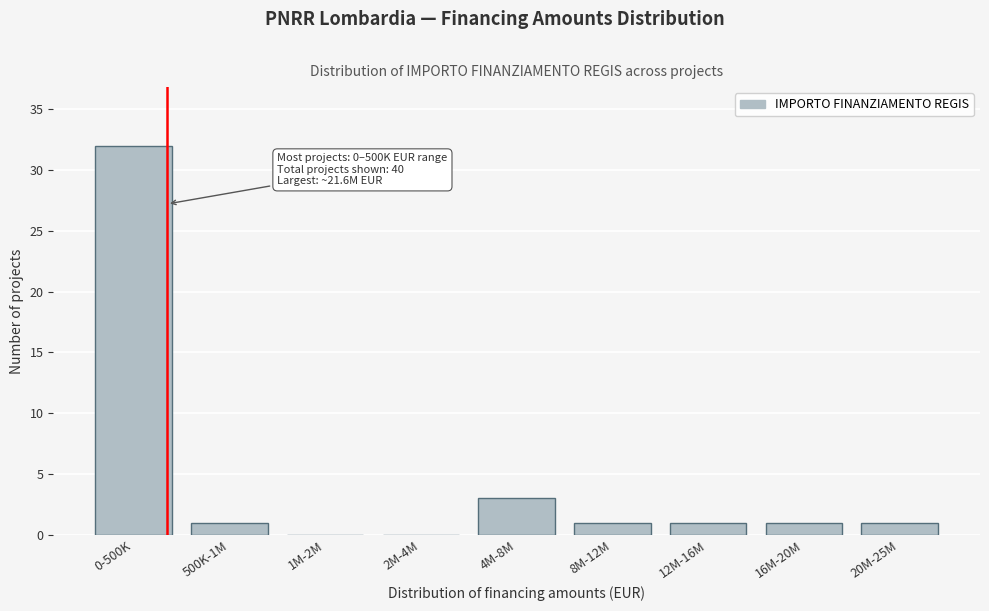

Reading left to right, extract all data points from this chart.

0-500K=32	500K-1M=1	1M-2M=0	2M-4M=0	4M-8M=3	8M-12M=1	12M-16M=1	16M-20M=1	20M-25M=1